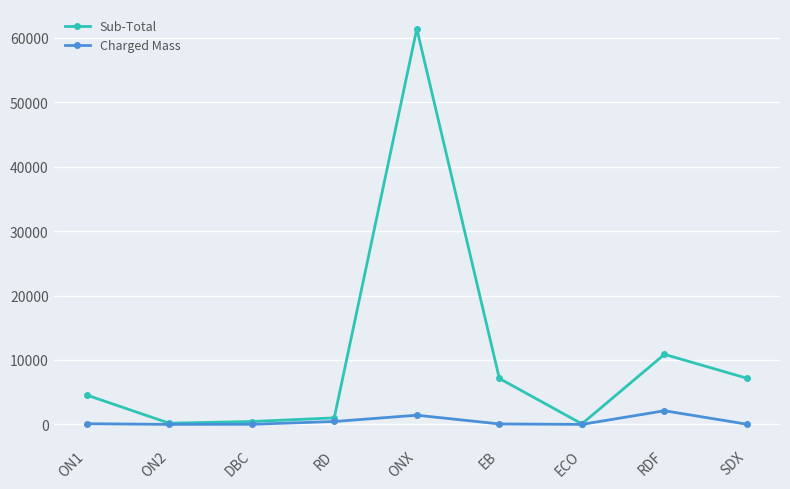

Which series has the widest spread of values?

Sub-Total